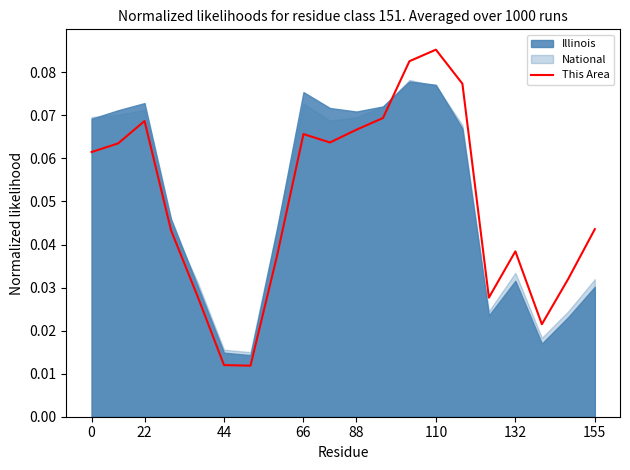

At which label does This Area reach its peak?

110